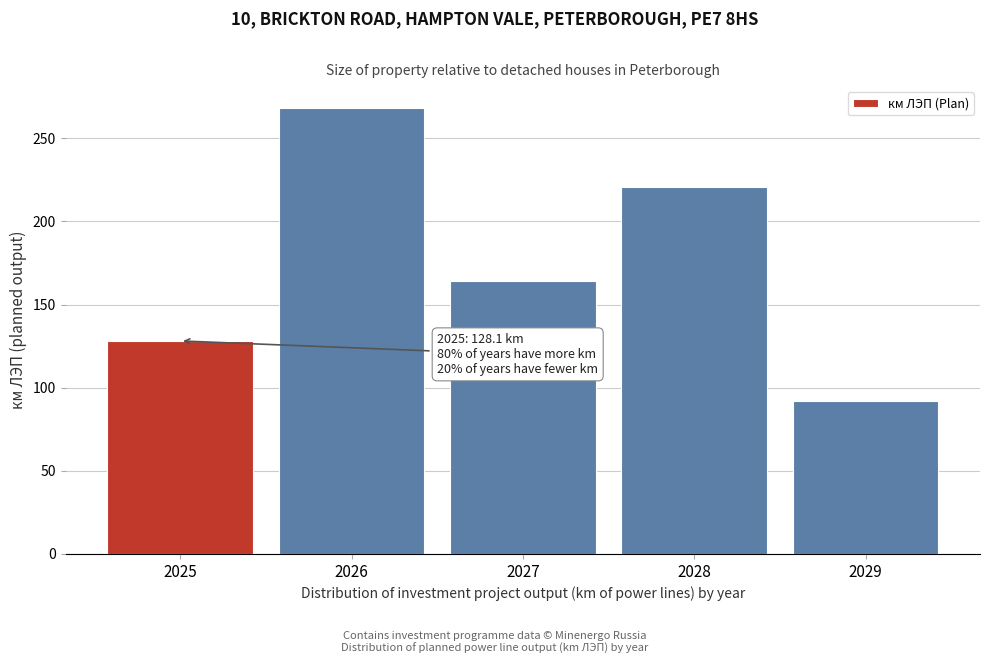

Reading right to left, transcribe all the data shown in this chart.

91.8	220.9	164.1	268.1	128.1